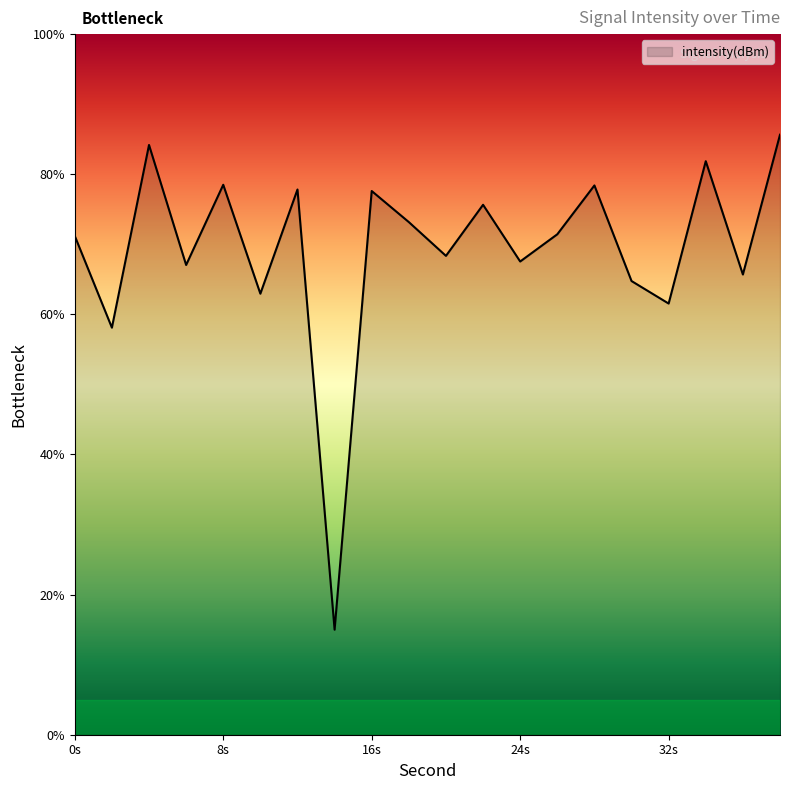

What is the minimum value shown in the chart?

15.0